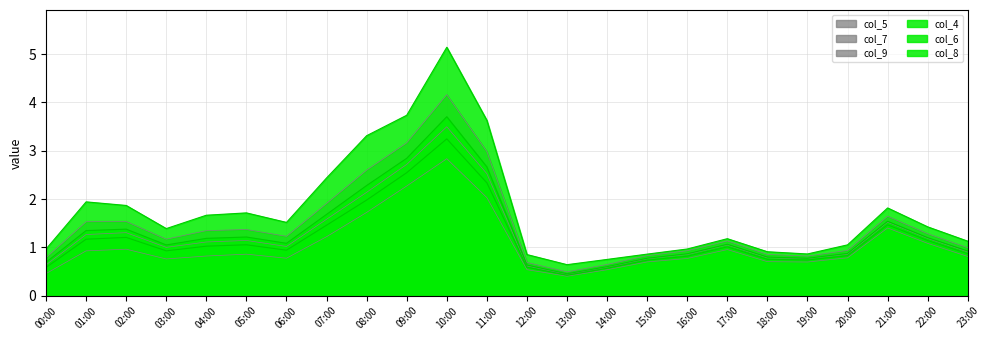

What is the lowest value of the col_9 series?

0.4